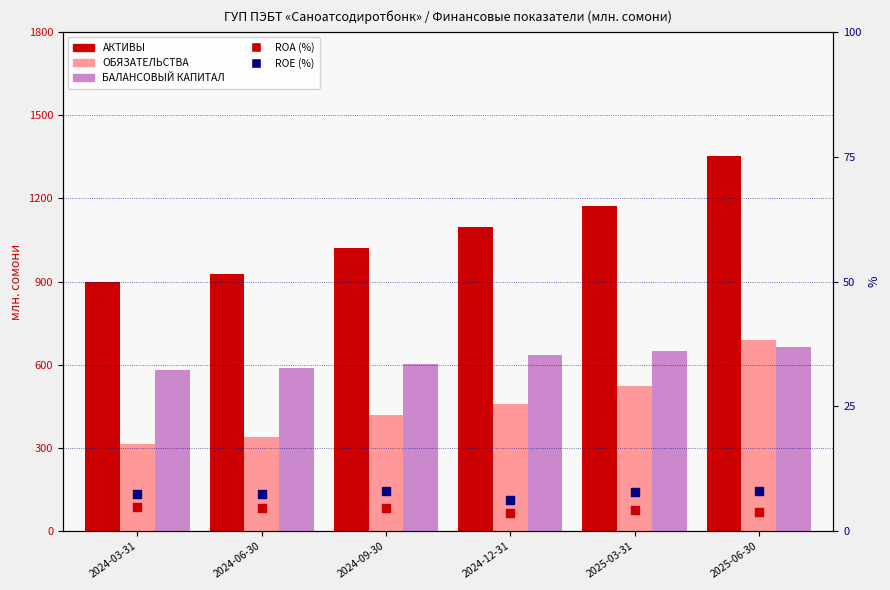

What is the total value across all series at 2025-06-30?

2718.2